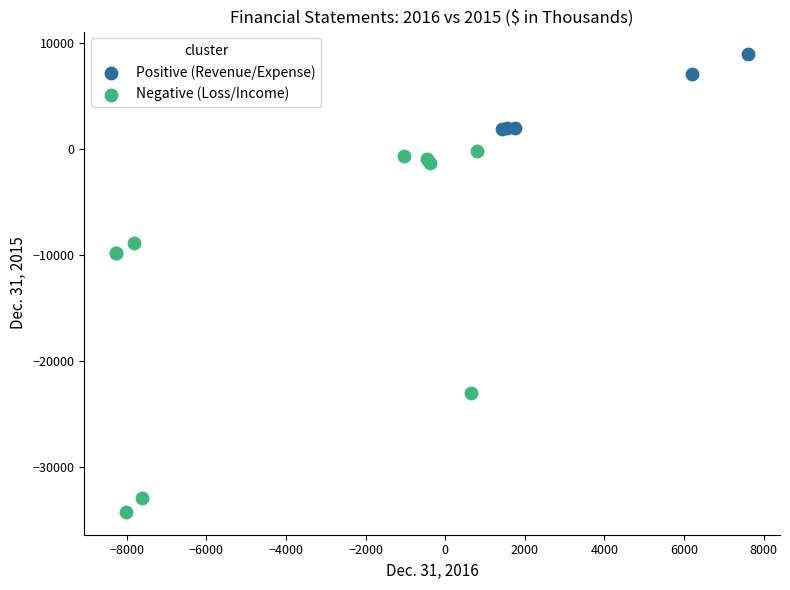

Which series has the largest Y range (max minus min)?

Negative (Loss/Income)